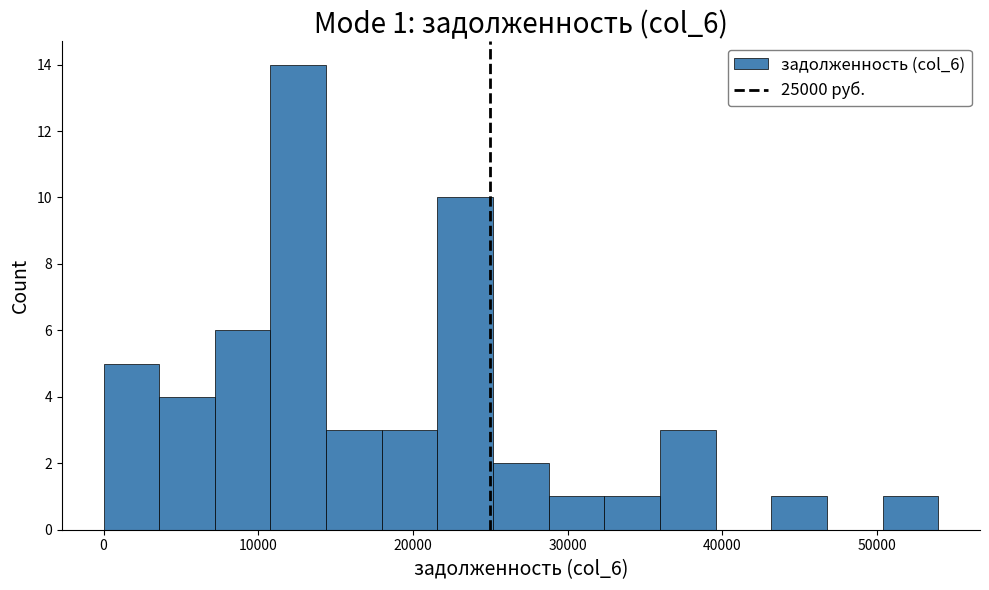

Around what value on the x-axis is the tallest bar? Give the approximate position of its centre, as read against the axis.

13000